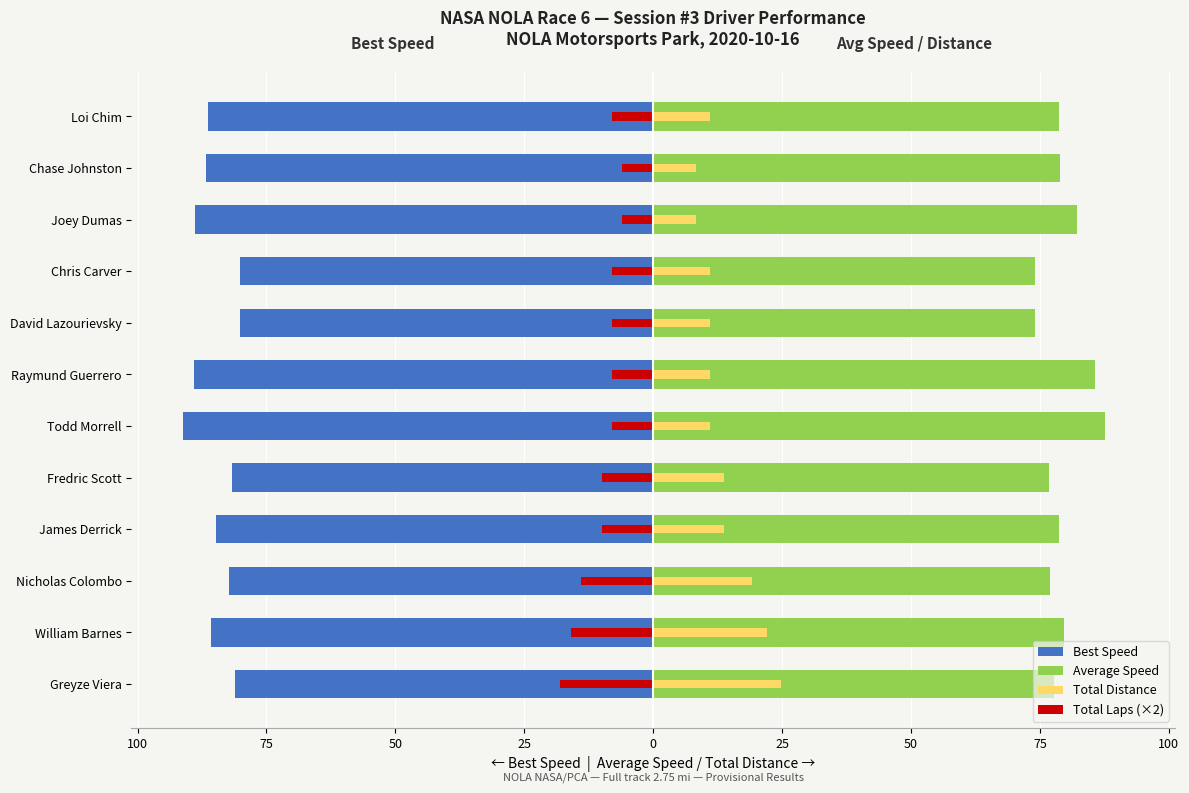

The value of Total Distance at Nicholas Colombo is 31.4. True or false?

False